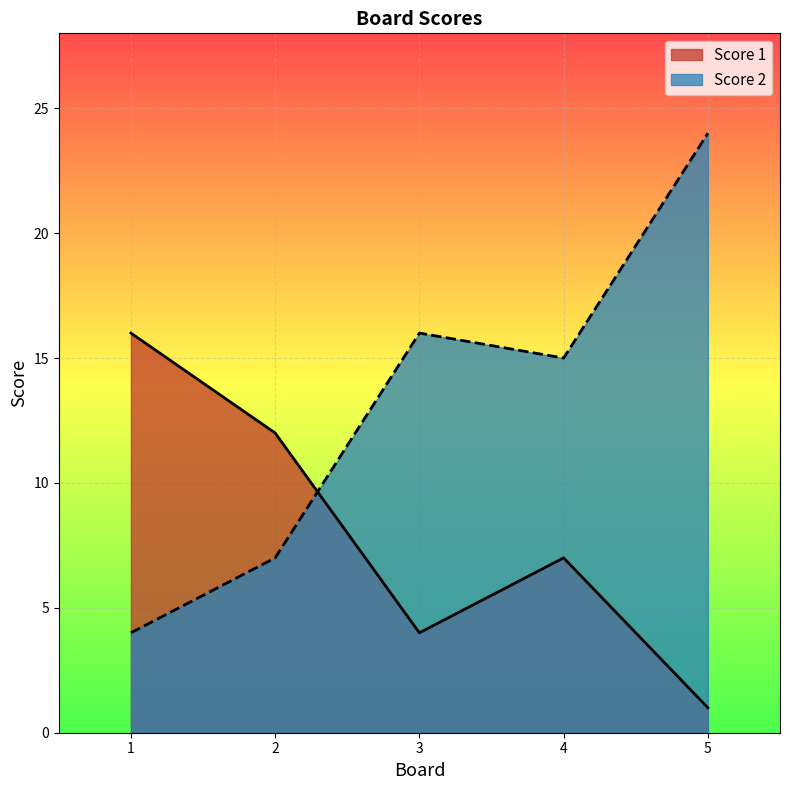

Which category has the highest value across all series?

5